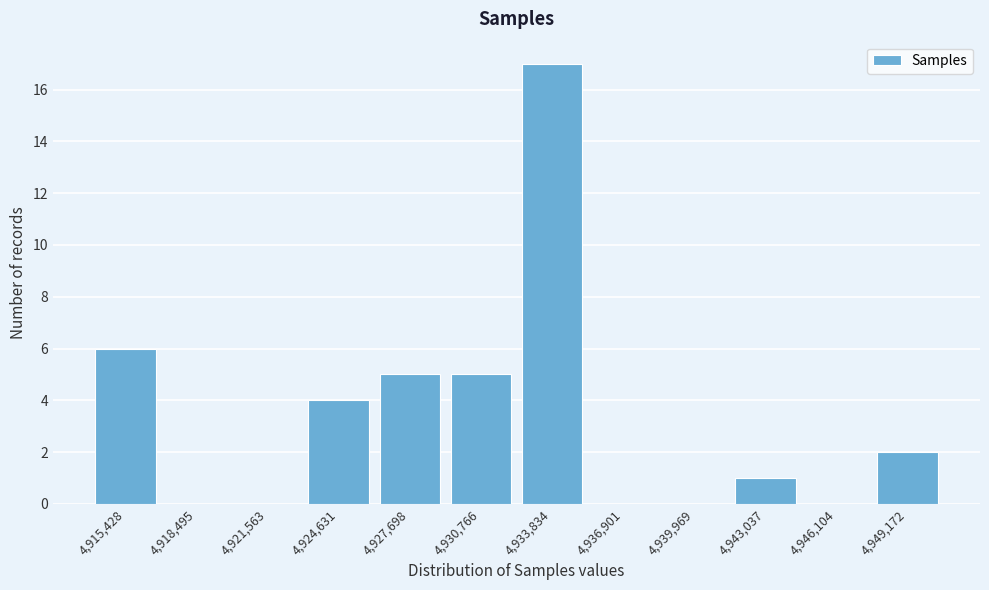

Reading left to right, what are all the values shown in this chart?

4,915,428=6	4,918,495=0	4,921,563=0	4,924,631=4	4,927,698=5	4,930,766=5	4,933,834=17	4,936,901=0	4,939,969=0	4,943,037=1	4,946,104=0	4,949,172=2